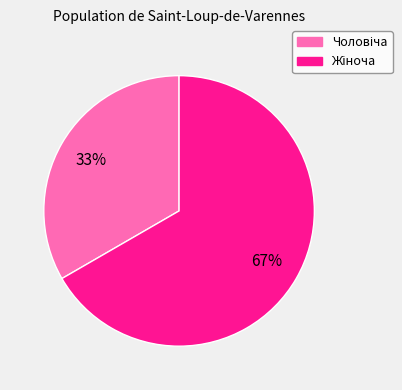

Does any single category account for the majority?

Yes